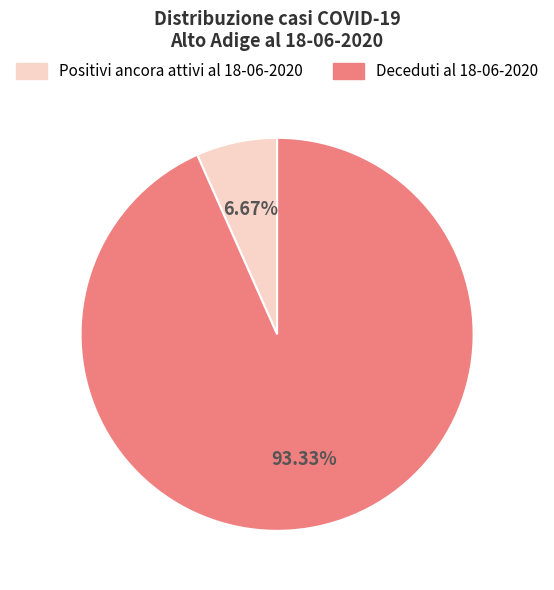

How many slices are in this pie chart?

2